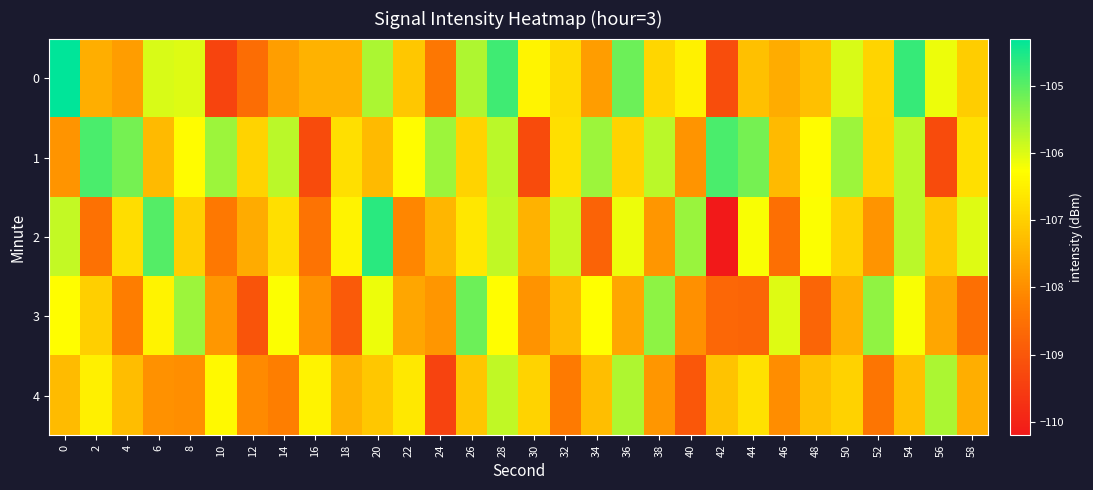

Reading left to right, list all the values displayed in this chart.

0: 0=-104.3	2=-107.5	4=-107.8	6=-106.0	8=-106.0	10=-109.4	12=-108.6	14=-107.7	16=-107.4	18=-107.4	20=-105.6	22=-107.1	24=-108.4	26=-105.6	28=-104.8	30=-106.4	32=-106.8	34=-107.8	36=-105.1	38=-106.9	40=-106.5	42=-109.2	44=-107.2	46=-107.5	48=-107.2	50=-106.0	52=-106.9	54=-104.7	56=-106.1	58=-107.0
1: 0=-107.9	2=-104.9	4=-105.2	6=-107.3	8=-106.3	10=-105.5	12=-106.9	14=-105.7	16=-109.2	18=-106.8	20=-107.3	22=-106.3	24=-105.5	26=-106.9	28=-105.7	30=-109.2	32=-106.8	34=-105.5	36=-106.9	38=-105.7	40=-107.9	42=-104.9	44=-105.2	46=-107.3	48=-106.3	50=-105.5	52=-106.9	54=-105.7	56=-109.2	58=-106.8
2: 0=-105.8	2=-108.5	4=-106.8	6=-105.0	8=-107.0	10=-108.4	12=-107.6	14=-106.7	16=-108.4	18=-106.4	20=-104.6	22=-108.1	24=-107.4	26=-106.6	28=-105.8	30=-107.4	32=-105.8	34=-108.8	36=-106.1	38=-107.9	40=-105.5	42=-110.2	44=-106.2	46=-108.5	48=-106.2	50=-107.0	52=-107.9	54=-105.7	56=-107.1	58=-106.0
3: 0=-106.3	2=-107.0	4=-108.3	6=-106.5	8=-105.5	10=-107.9	12=-109.1	14=-106.2	16=-107.9	18=-108.9	20=-106.1	22=-107.6	24=-107.9	26=-105.1	28=-106.3	30=-107.9	32=-107.3	34=-106.3	36=-107.6	38=-105.4	40=-108.0	42=-108.7	44=-108.7	46=-106.0	48=-108.7	50=-107.5	52=-105.4	54=-106.2	56=-107.6	58=-108.5
4: 0=-107.3	2=-106.5	4=-107.3	6=-108.0	8=-108.0	10=-106.4	12=-108.1	14=-108.2	16=-106.4	18=-107.4	20=-107.1	22=-106.6	24=-109.4	26=-107.1	28=-105.8	30=-106.9	32=-108.3	34=-107.3	36=-105.6	38=-107.9	40=-109.0	42=-107.2	44=-106.7	46=-108.0	48=-107.2	50=-107.0	52=-108.4	54=-107.2	56=-105.6	58=-107.5